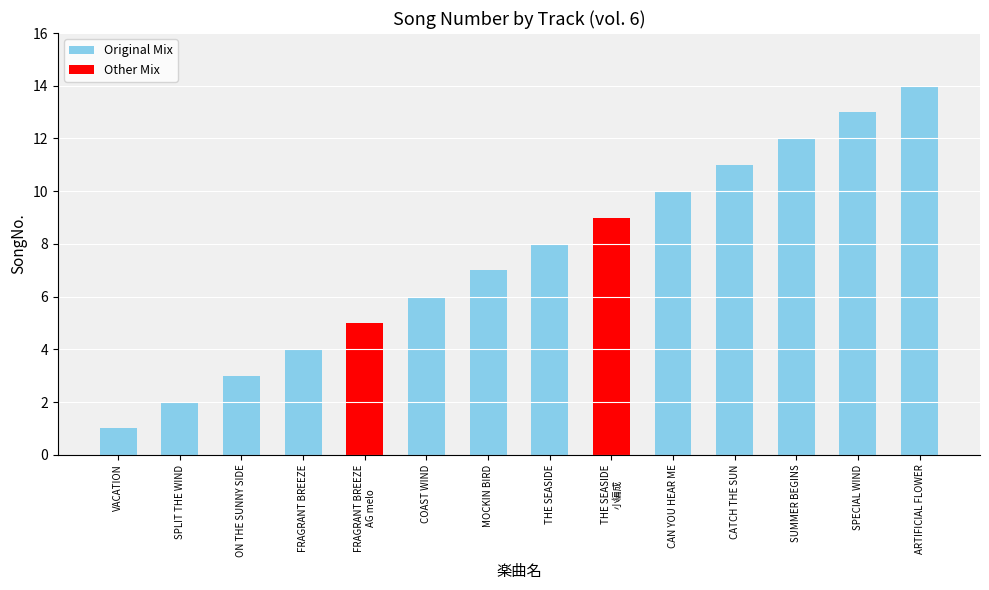

List the labels in order of value, smallest first.

VACATION, SPLIT THE WIND, ON THE SUNNY SIDE, FRAGRANT BREEZE, FRAGRANT BREEZE
AG melo, COAST WIND, MOCKIN BIRD, THE SEASIDE, THE SEASIDE
小編成, CAN YOU HEAR ME, CATCH THE SUN, SUMMER BEGINS, SPECIAL WIND, ARTIFICIAL FLOWER